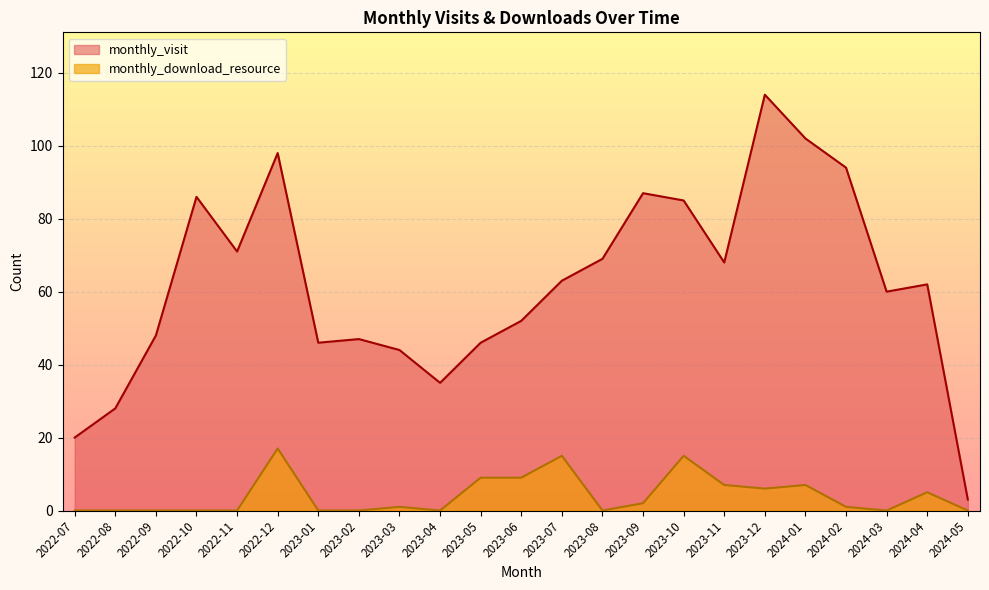

True or false: monthly_download_resource has more than 1 interior local peaks.

True